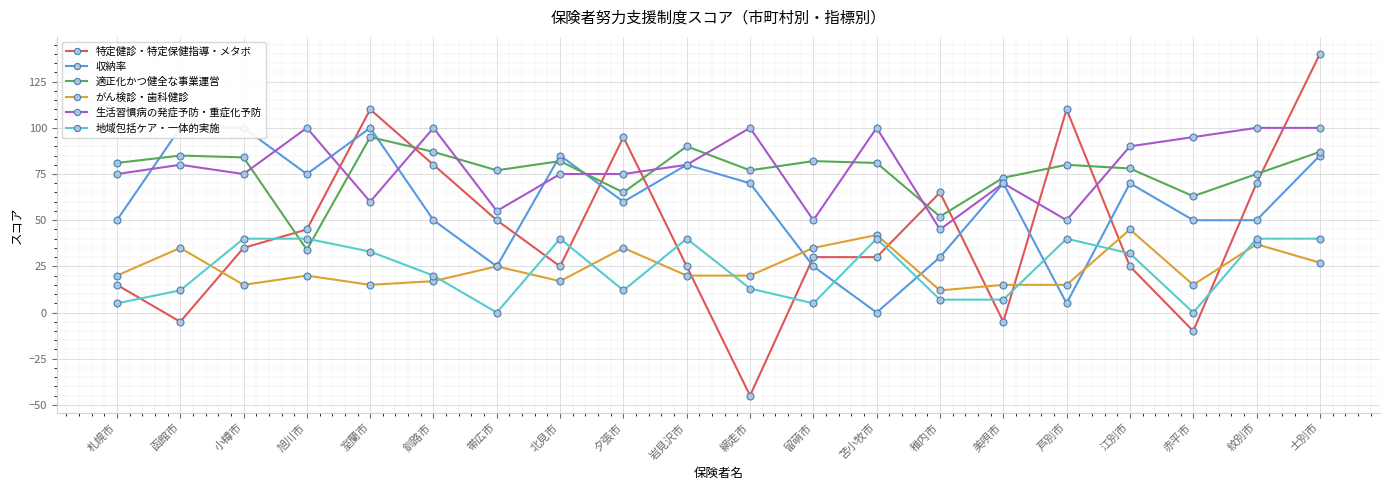

Which category has the lowest value in the 特定健診・特定保健指導・メタボ series?

網走市